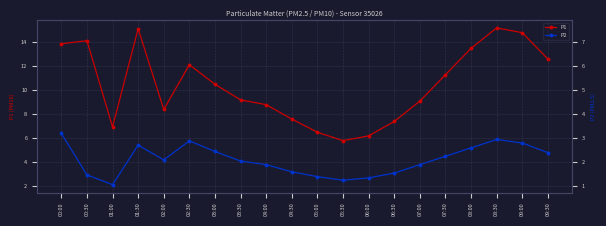

How many data points does each series have?

20